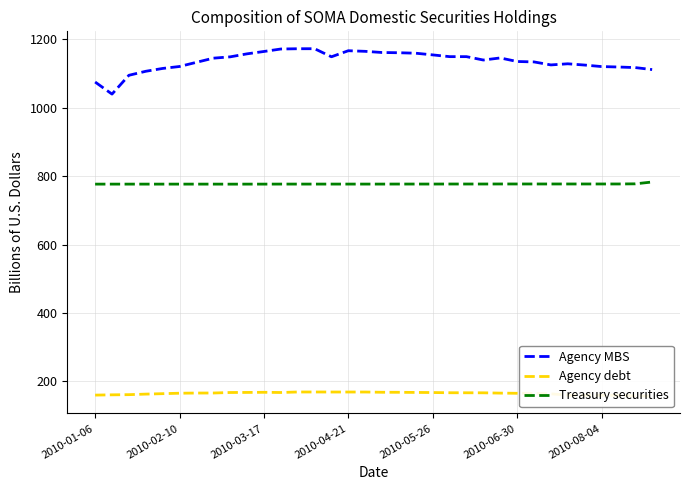

What is the difference between the maximum and second lowest values in the Treasury securities series?

6.2